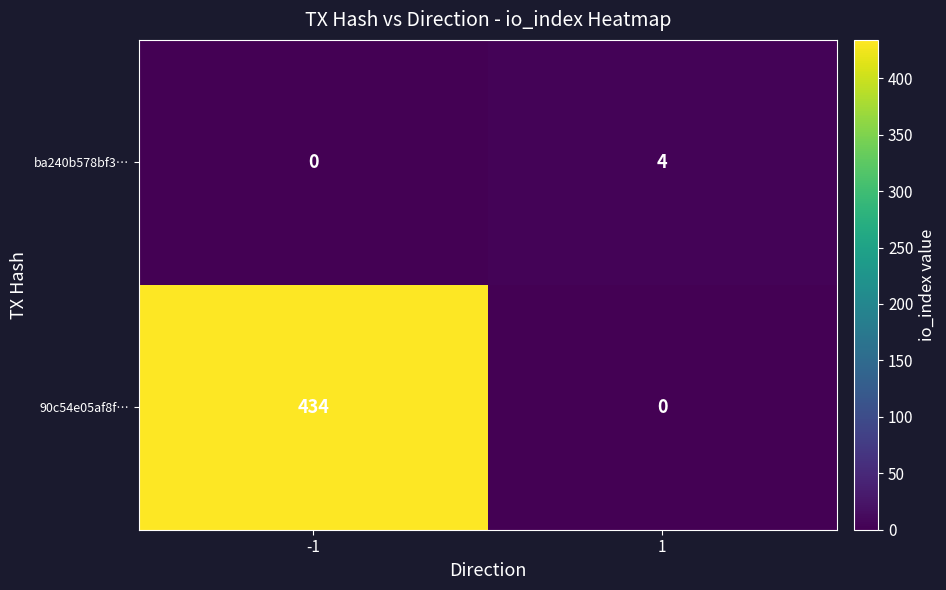

How many data points does each series have?

2